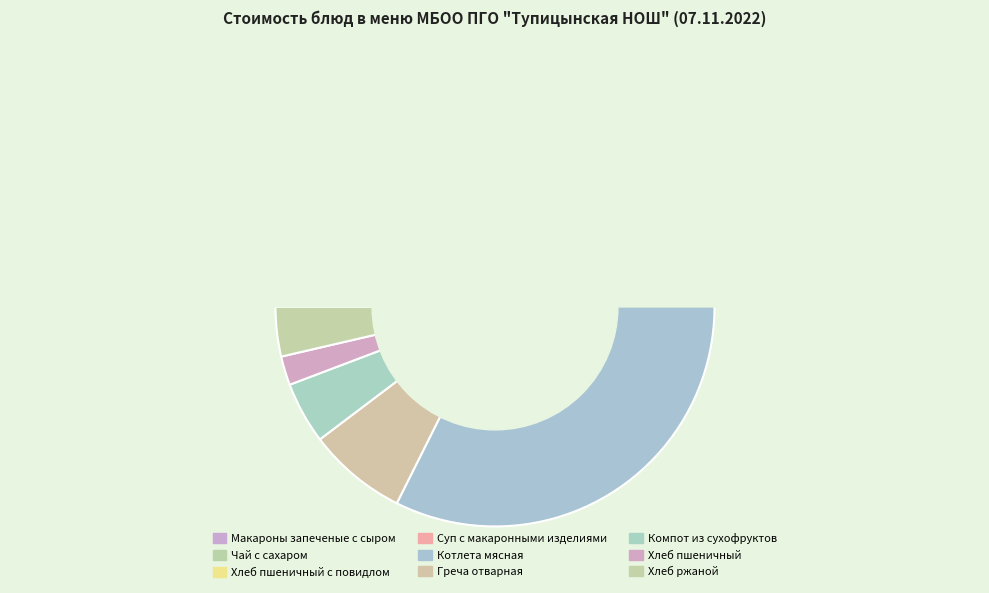

What is the smallest slice in the pie chart?

Чай с сахаром